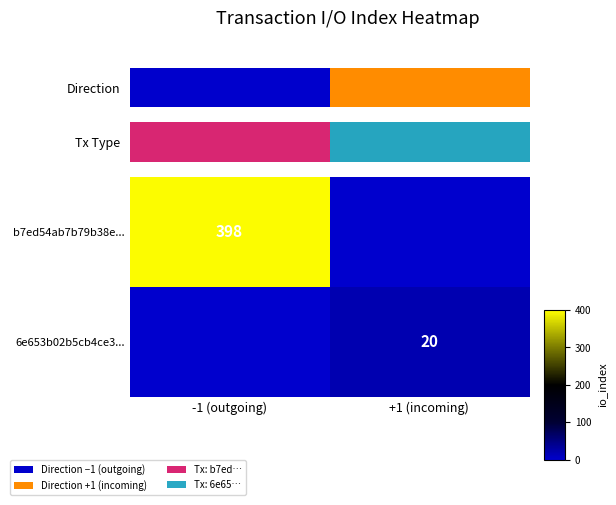

The 6e653b02b5cb4ce3... series shows 0 at -1 (outgoing). True or false?

True